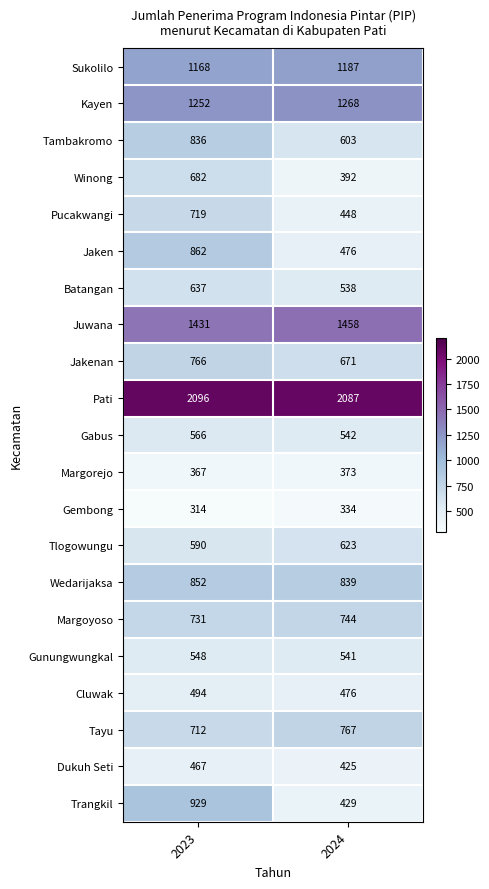

True or false: Batangan has a value of 637 at 2023.

True